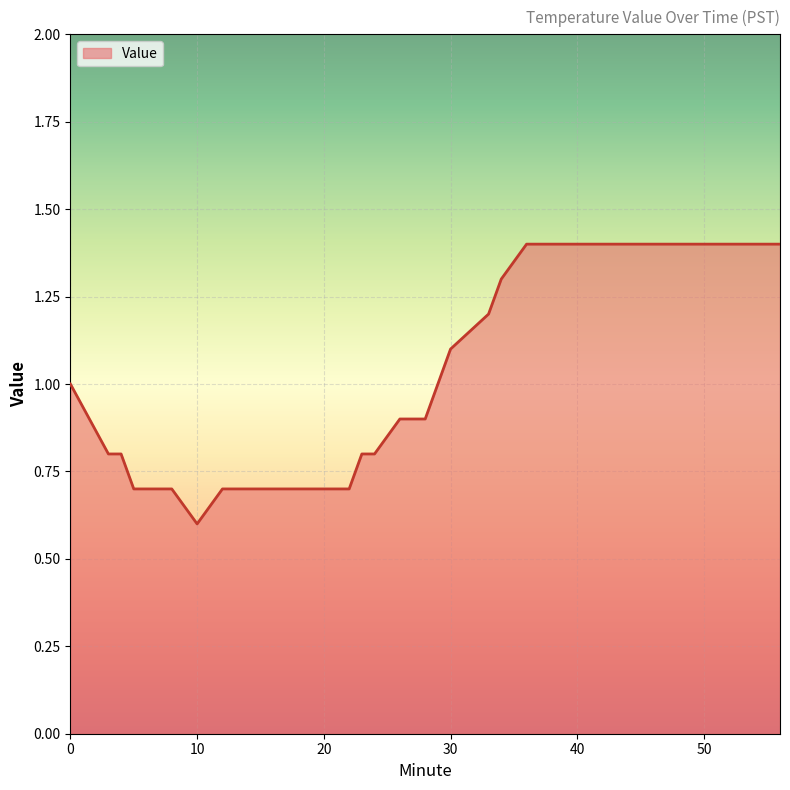

What is the difference between the maximum and minimum values?

0.8